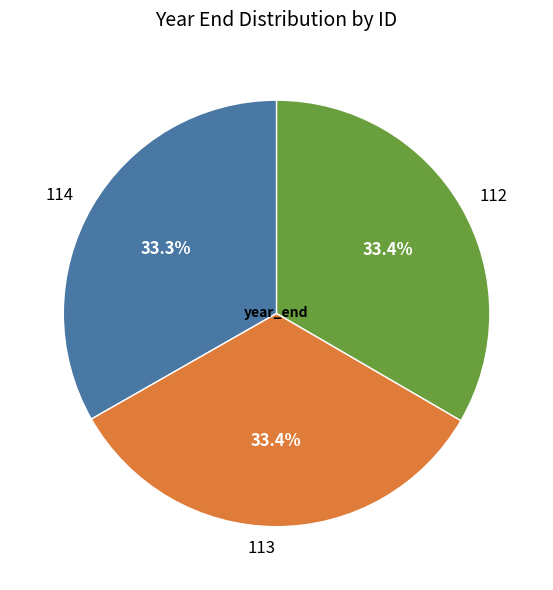

To the nearest percent, what is the average slice percentage?

33%